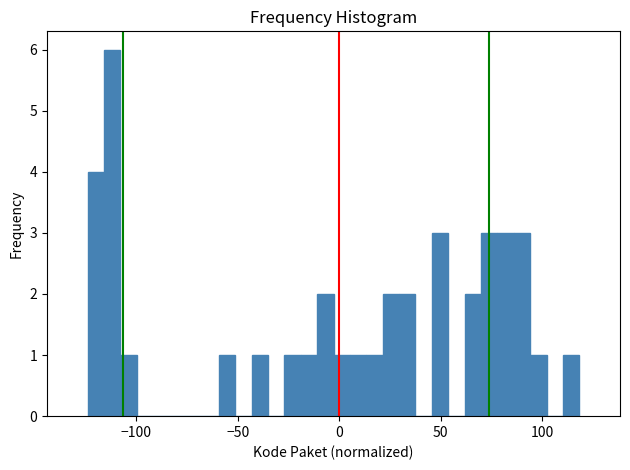

Read against the x-axis, roughly where is the centre of the tallest bar?

-110